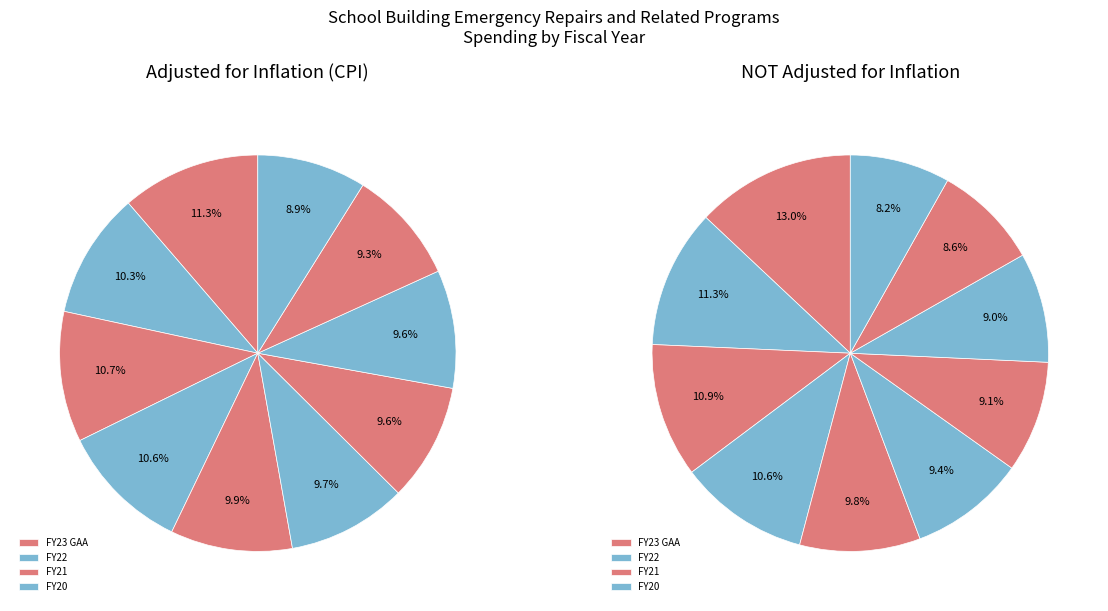

Rank the series at FY15 from lowest to highest value.

NOT adjusted for inflation, adjusted for inflation (CPI)